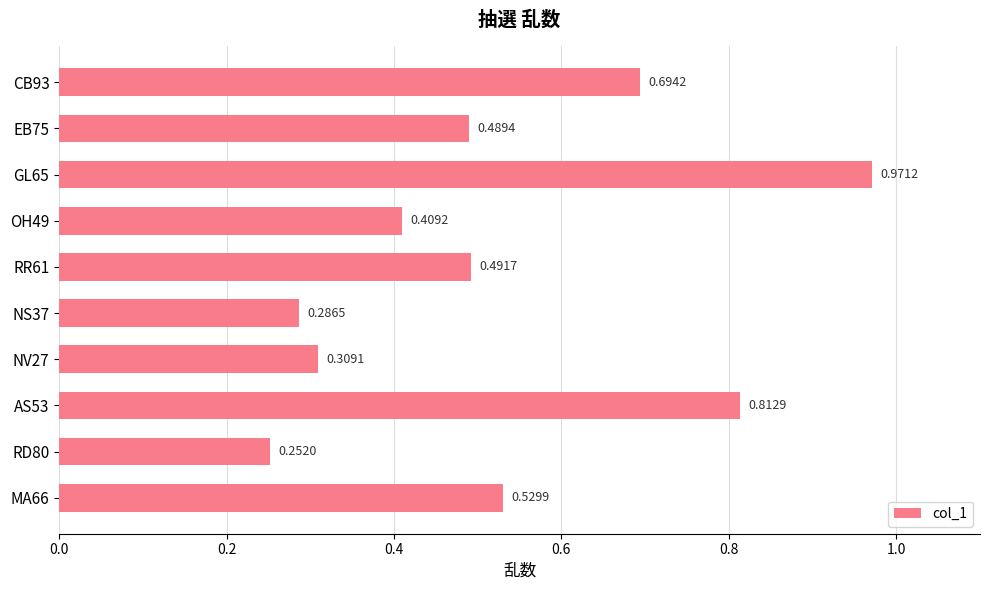

What is the sum of all values?

5.2